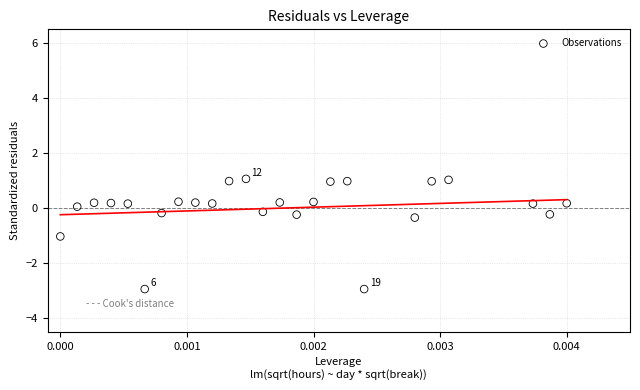

What is the range of Y values (max minus min)?

4.0